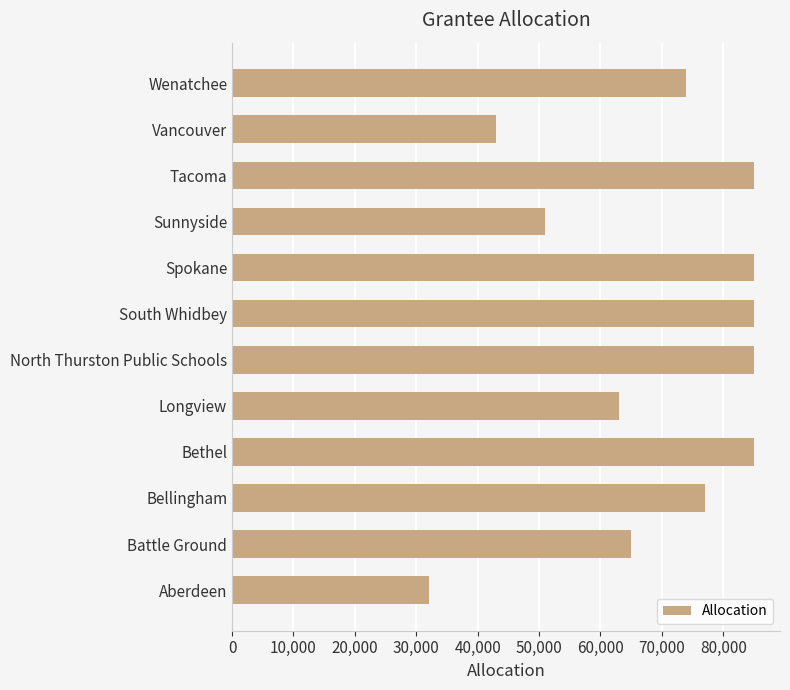

What is the smallest value displayed?

32000